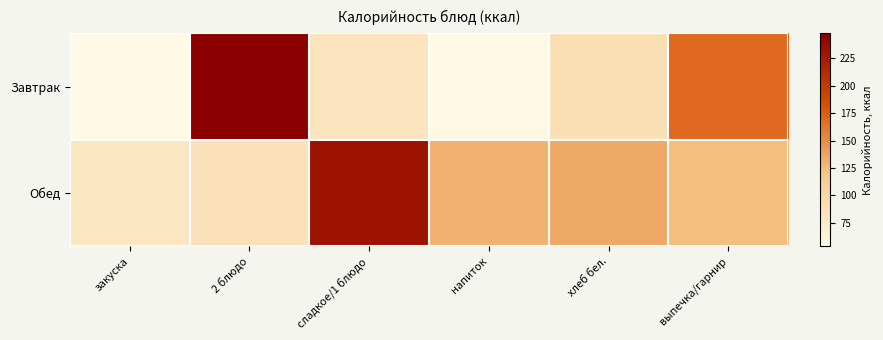

Reading left to right, extract all data points from this chart.

Завтрак: закуска=53.4	2 блюдо=248.0	сладкое/1 блюдо=82.0	напиток=54.5	хлеб бел.=88.1	выпечка/гарнир=168.5
Обед: закуска=78.7	2 блюдо=85.4	сладкое/1 блюдо=232.4	напиток=130.9	хлеб бел.=134.8	выпечка/гарнир=123.4